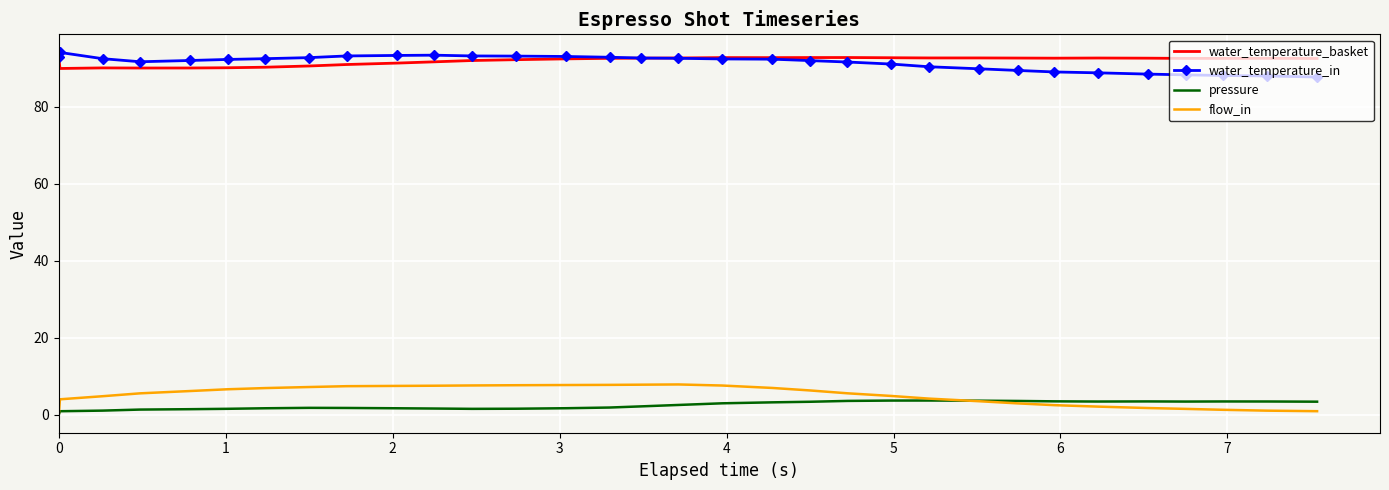

What is the sum of all pressure values?

77.1